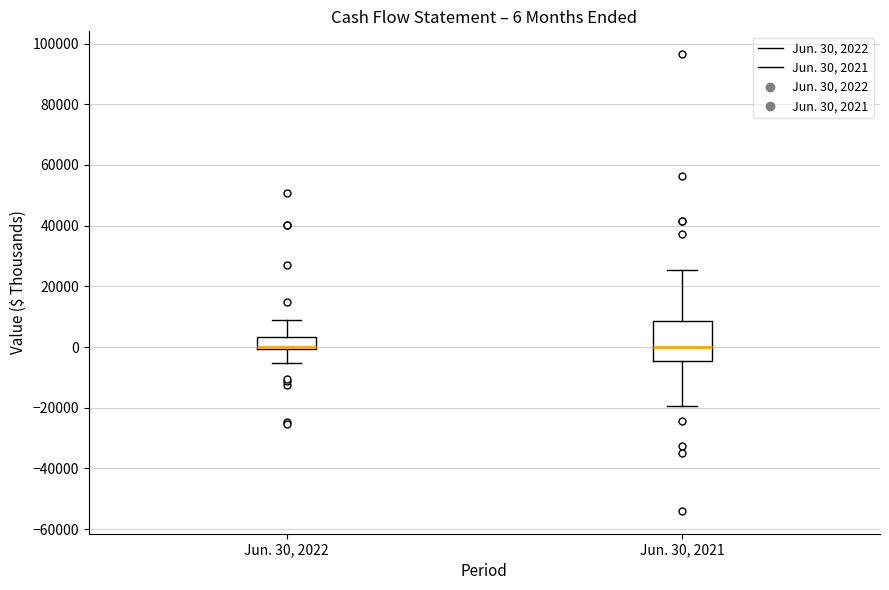

Which box is the tallest, from its lower edge to its upper edge?

Jun. 30, 2021